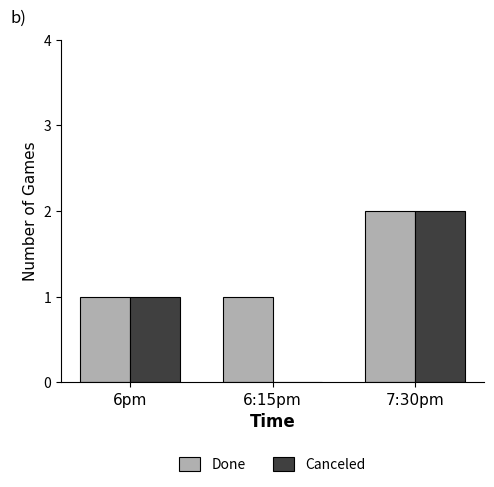

What is the total value across all series at 6pm?

2